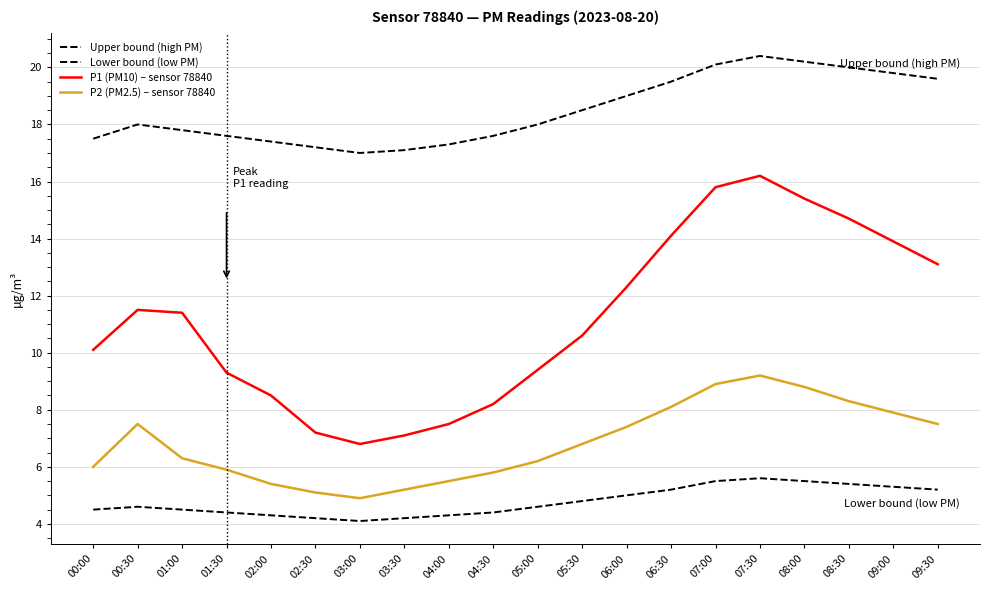

What is the minimum value shown in the chart?

4.1